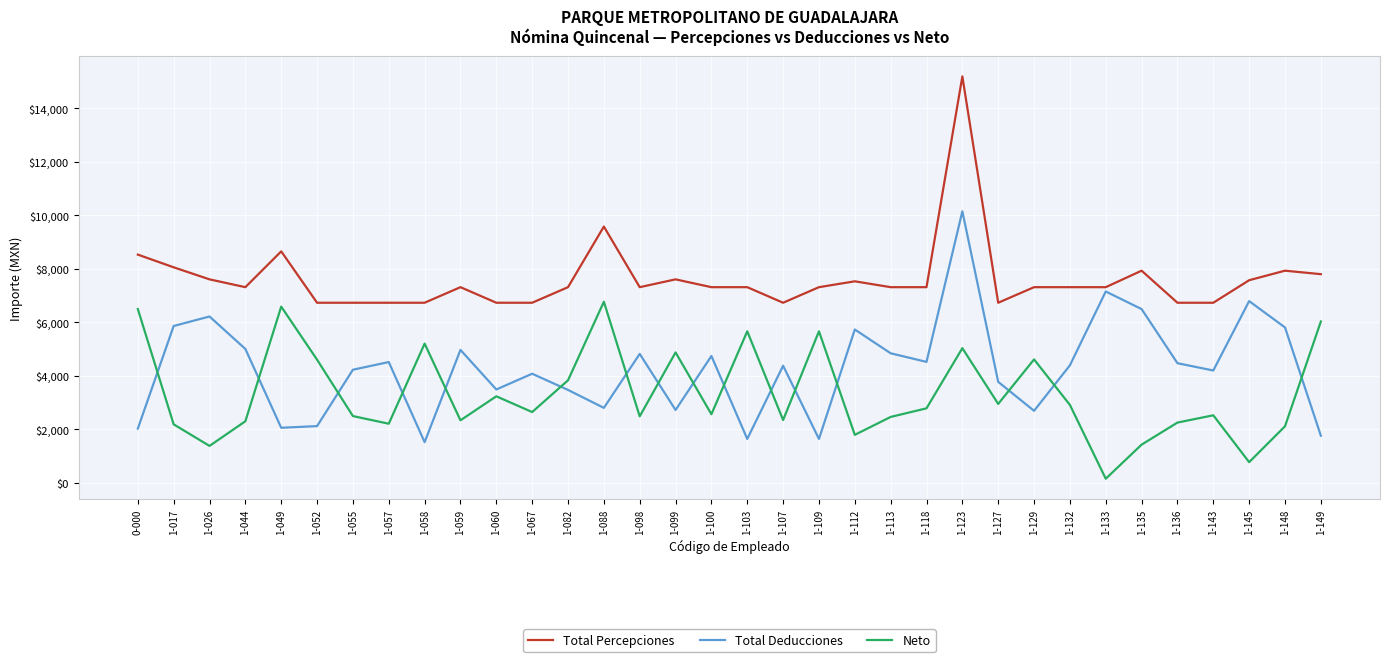

At which category is the sum across all series the highest?

1-123